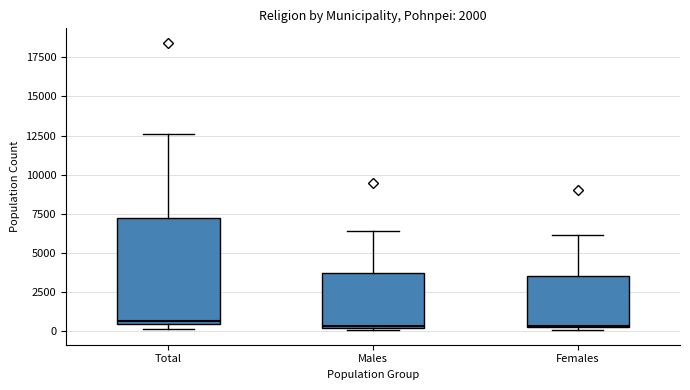

Reading left to right, read every box against the y-axis: the position of its median line, the range the box covers, and the ends of its whiskers. The values are not printed on the chart, so give them approximately, as read against the axis.

Total: median 500 (just above the box's lower edge), box 500 to 7000, whiskers 0 to 12500
Males: median 500, box 0 to 3500, whiskers 0 to 6500
Females: median 500, box 0 to 3500, whiskers 0 (just below the box's lower edge) to 6000